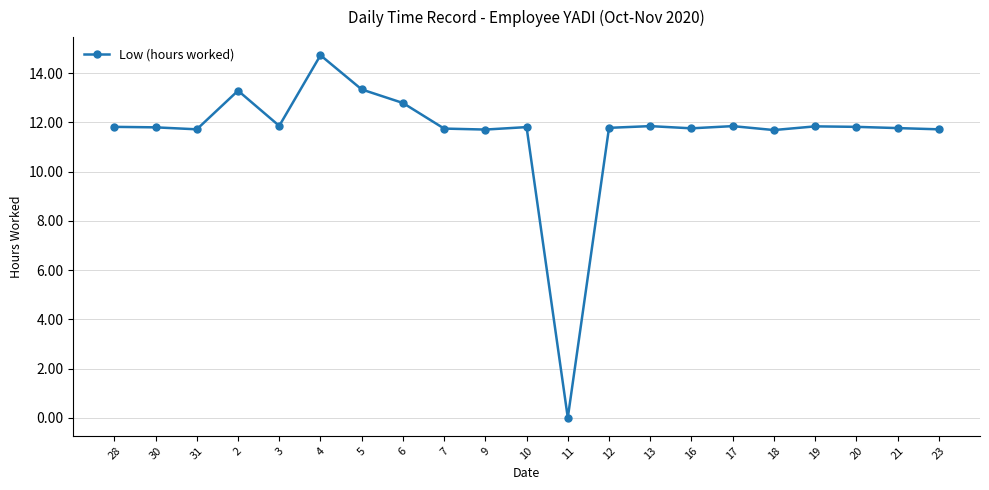

The chart shows a value of 7.1 at 21. True or false?

False